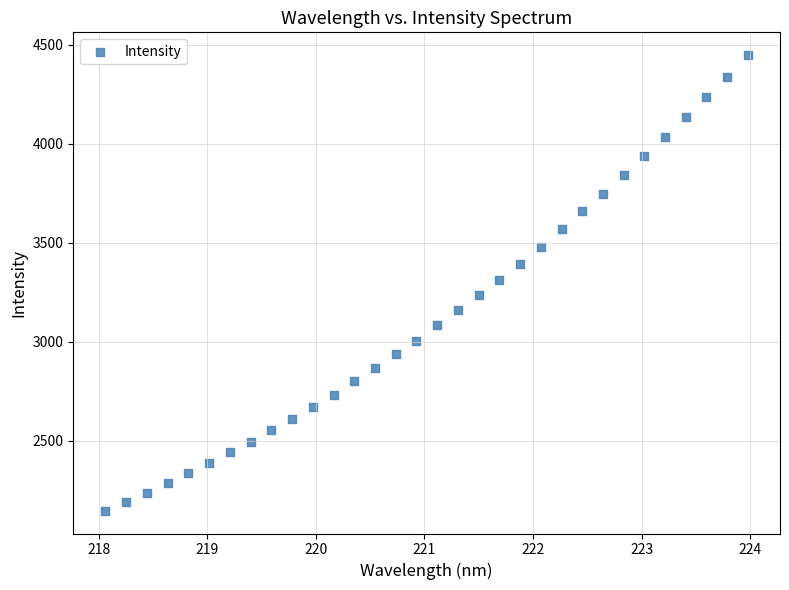

What is the range of Y values (max minus min)?

2300.7